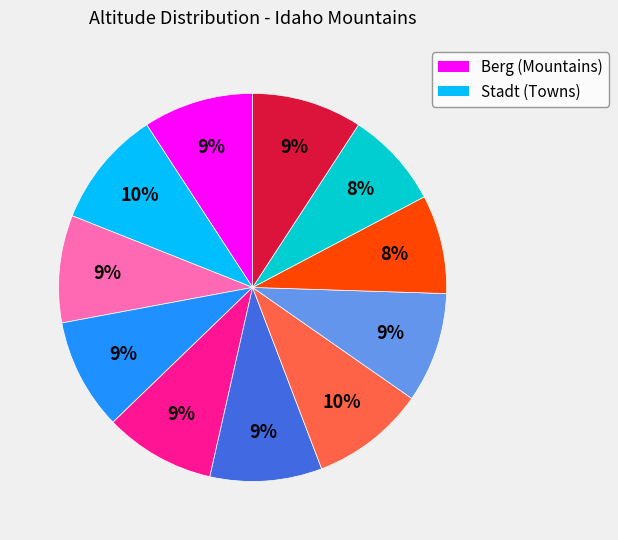

To the nearest percent, what is the average slice percentage?

9%